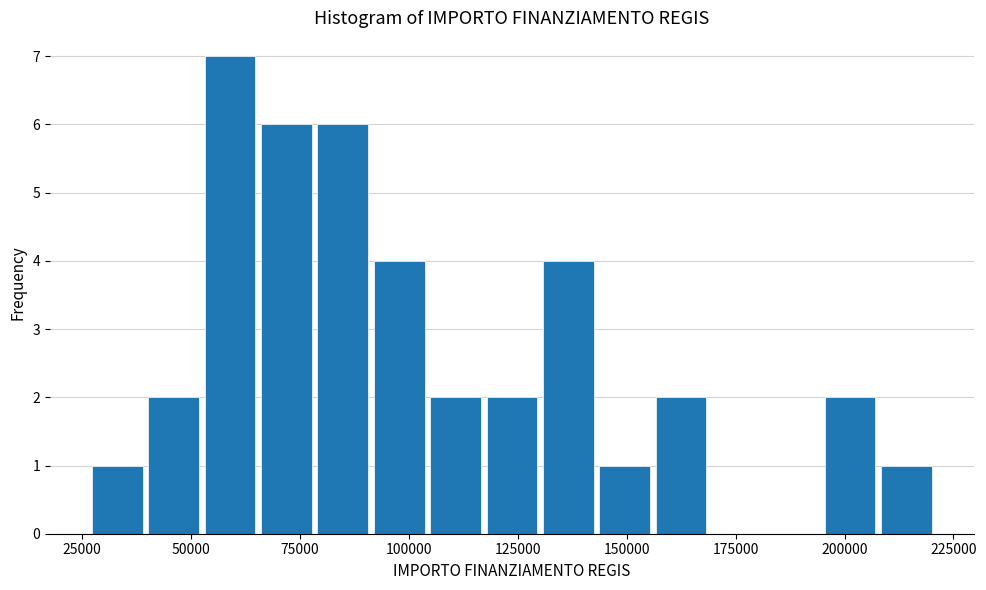

Read against the x-axis, roughly where is the centre of the tallest bar?

60000